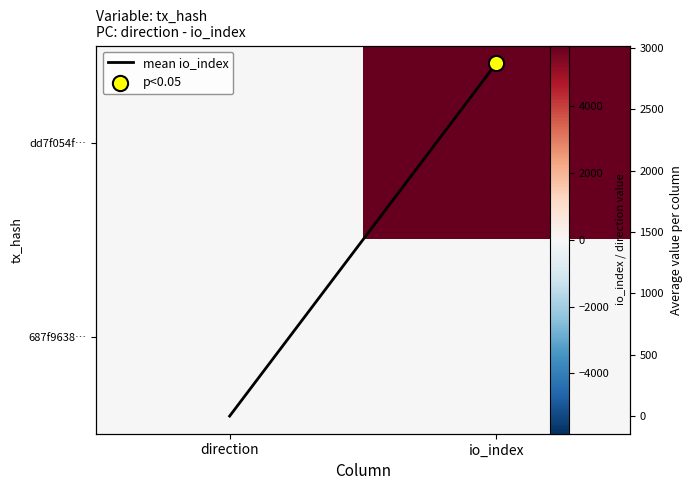

What is the spread (max minus min) of values at io_index?

5755.0